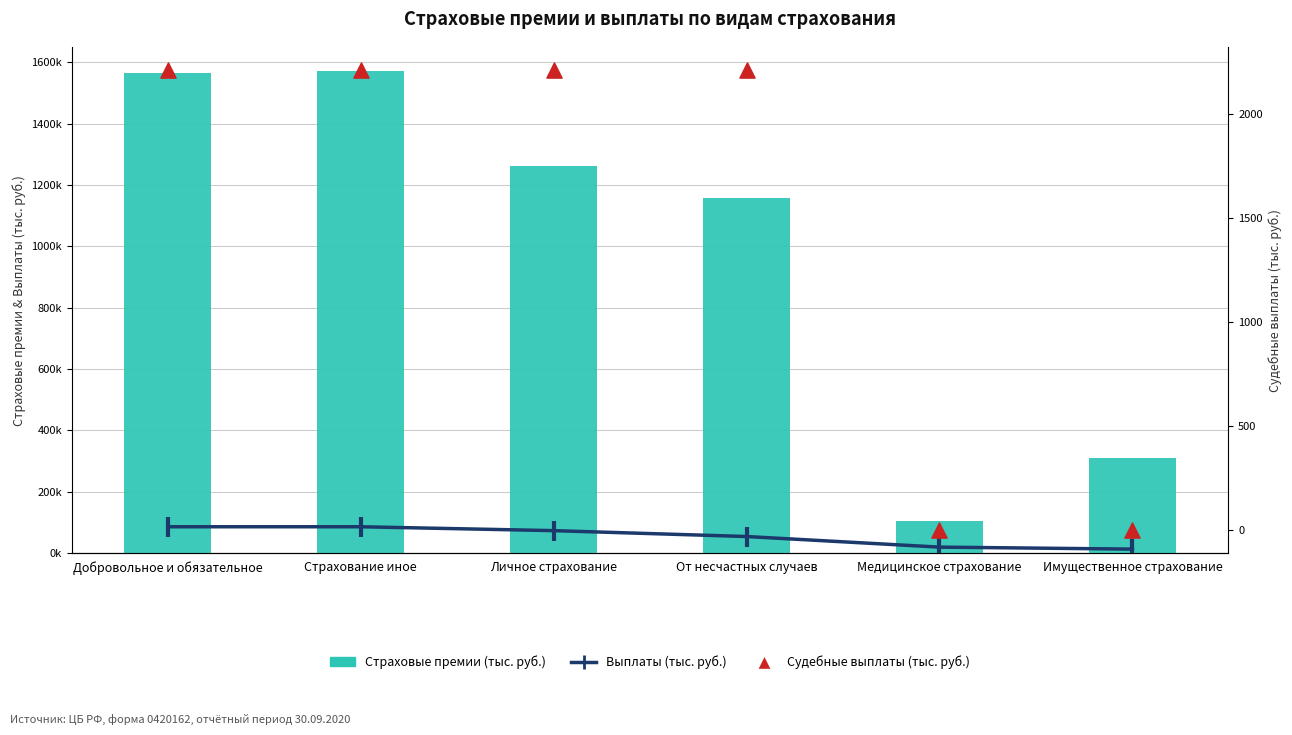

Which series has the widest spread of Y values?

Страховые премии (тыс. руб.)